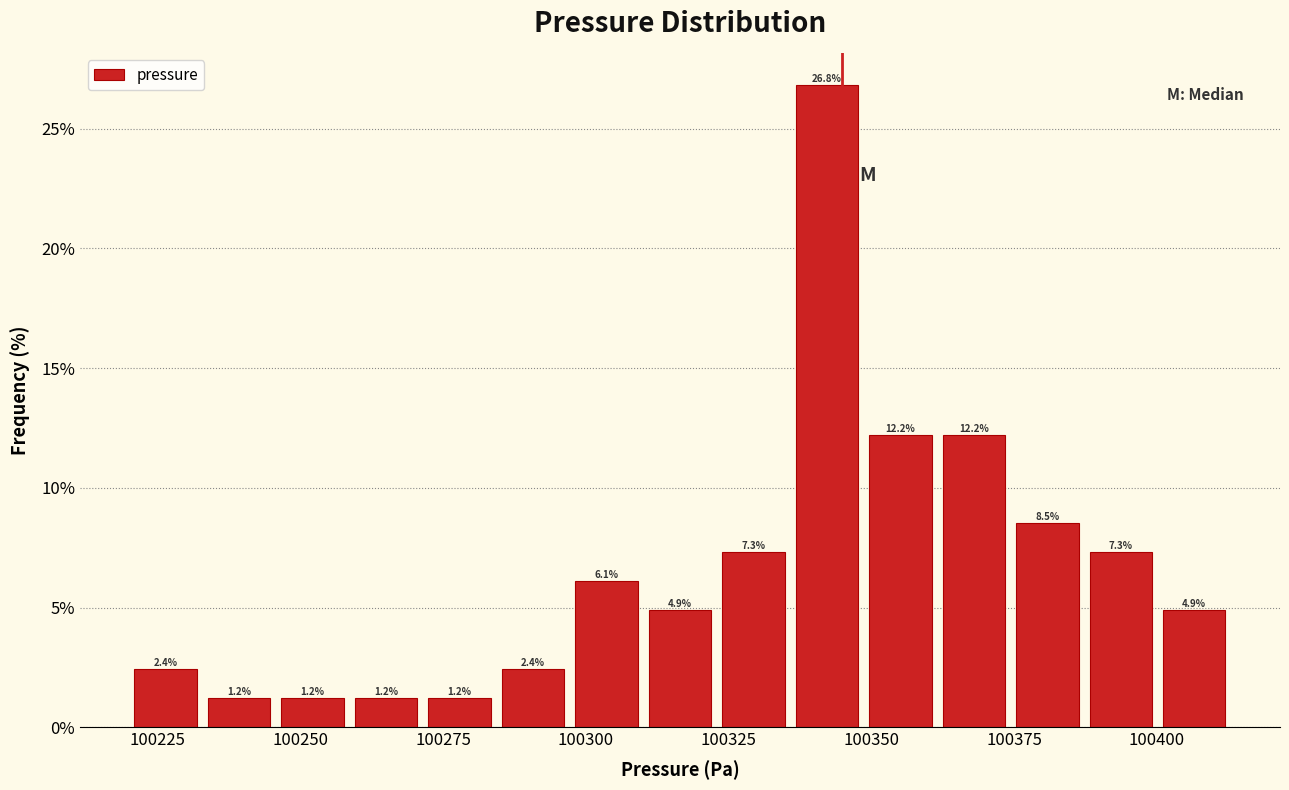

Around what value on the x-axis is the tallest bar? Give the approximate position of its centre, as read against the axis.

100340